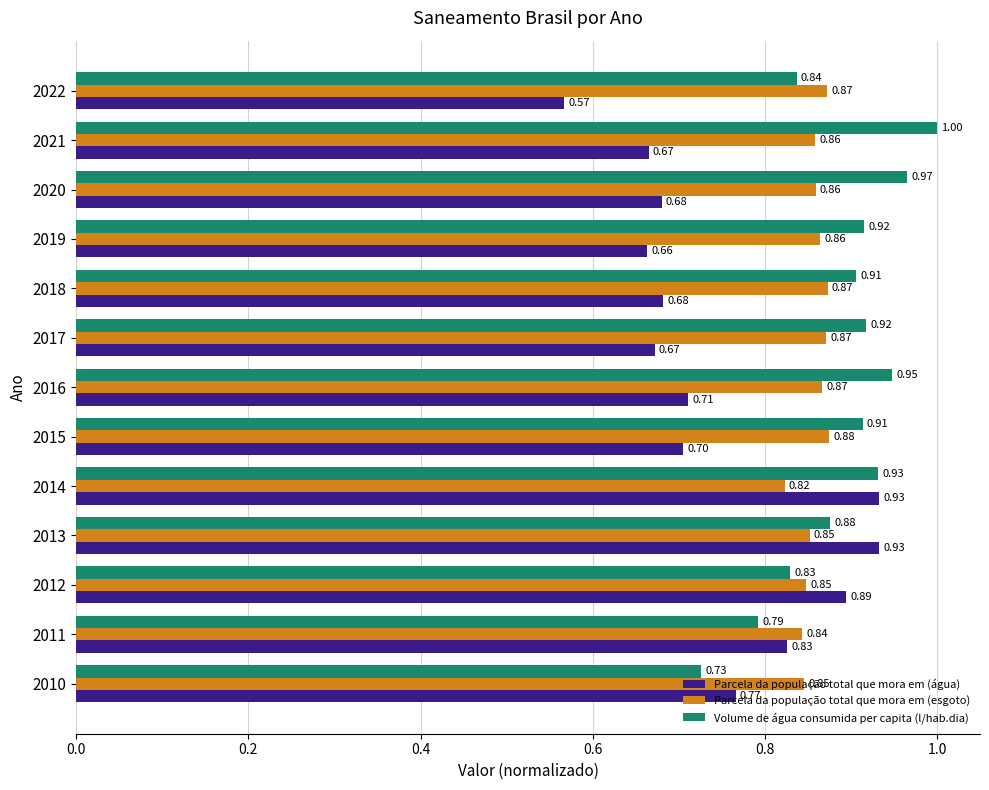

What is the sum of all Volume de água consumida per capita (l/hab.dia) values?

11.6